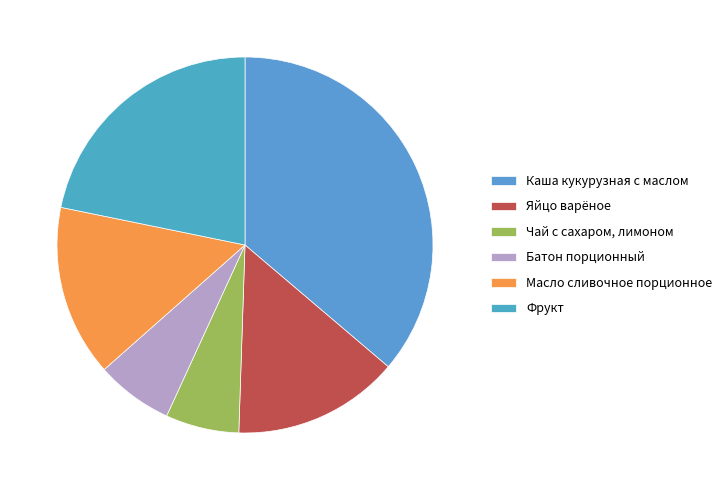

Which has a higher value, Яйцо варёное or Каша кукурузная с маслом?

Каша кукурузная с маслом